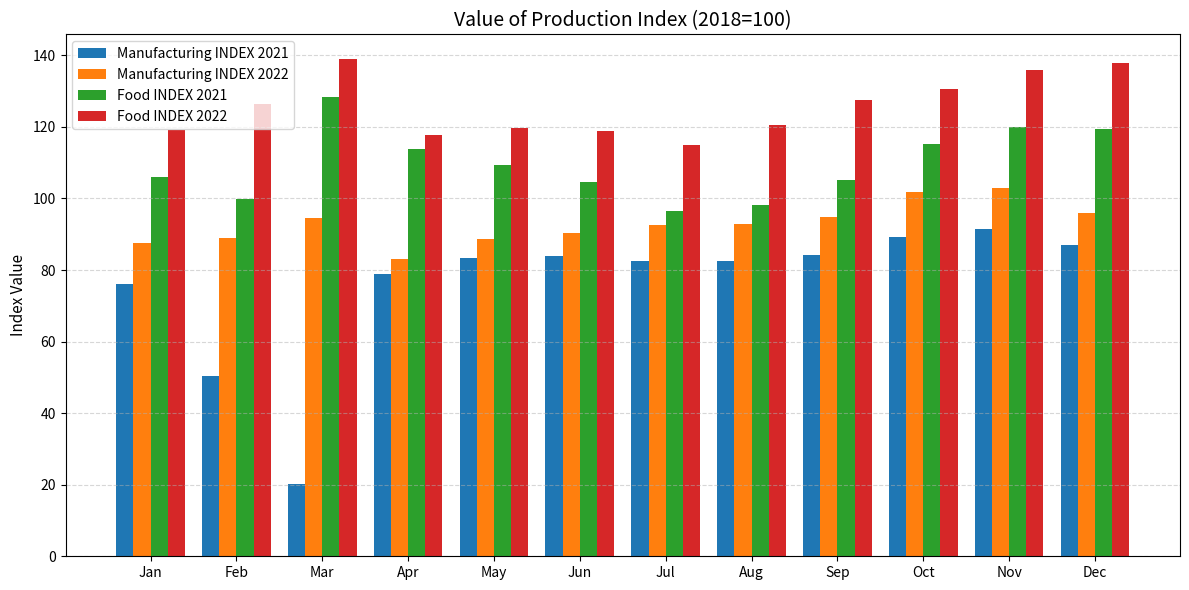

What is the spread (max minus min) of values at Jun?

35.1